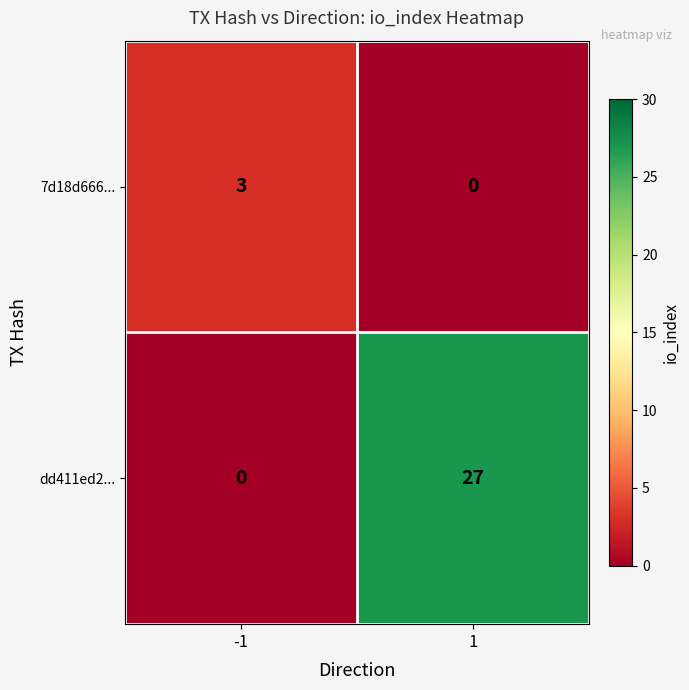

Between -1 and 1, which series saw the biggest shift?

dd411ed2...